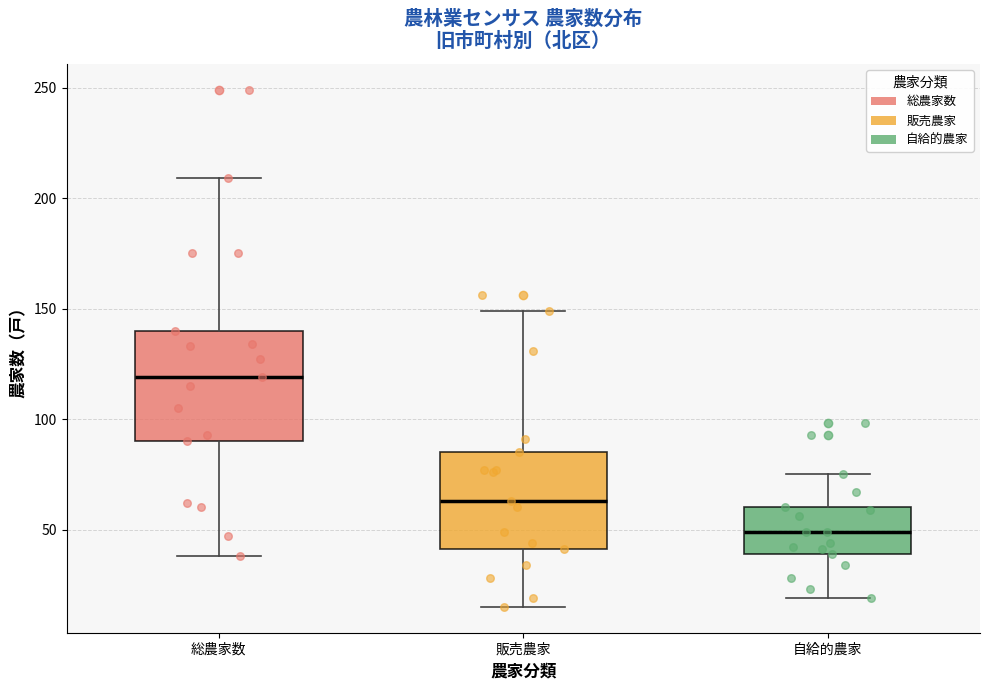

Where is the upper edge of the box for 販売農家 on the y-axis? The values are not printed on the chart, so give them approximately, as read against the axis.

85